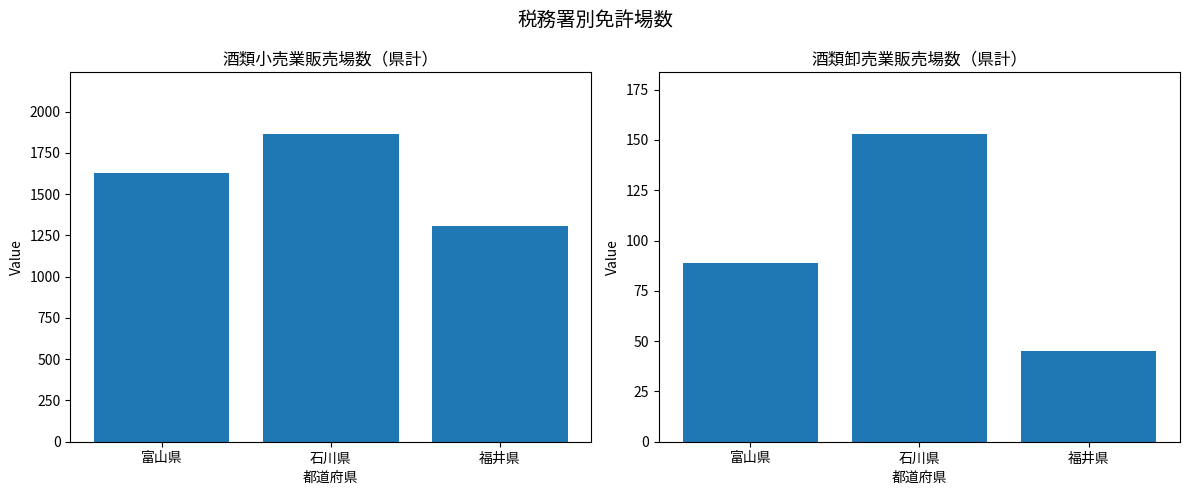

The 酒類小売業販売場数 series shows 1141 at 石川県. True or false?

False